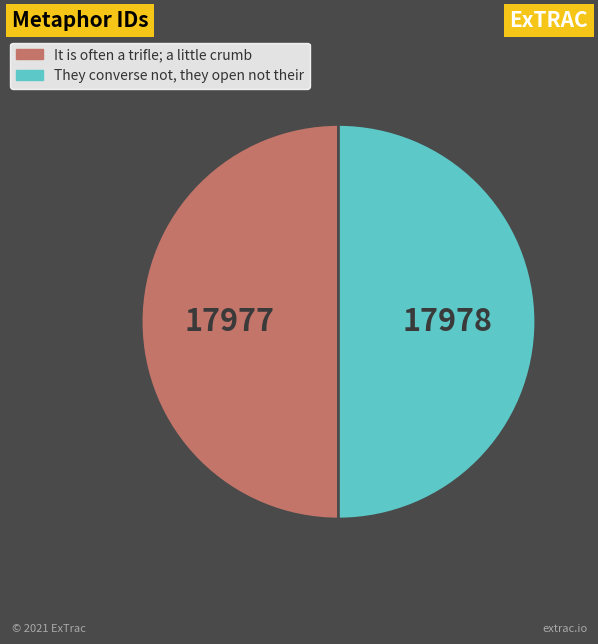

How many slices are in this pie chart?

2